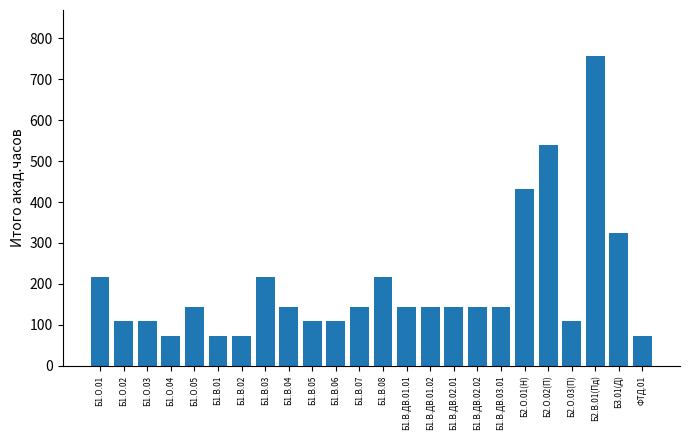

Does the chart contain stacked bars?

No